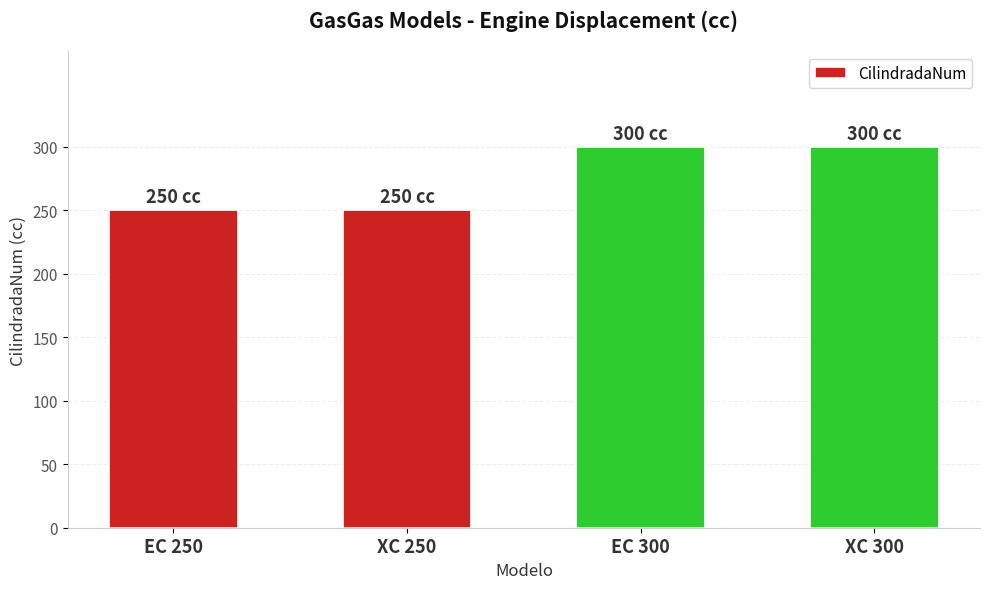

How many values are below 300?

2